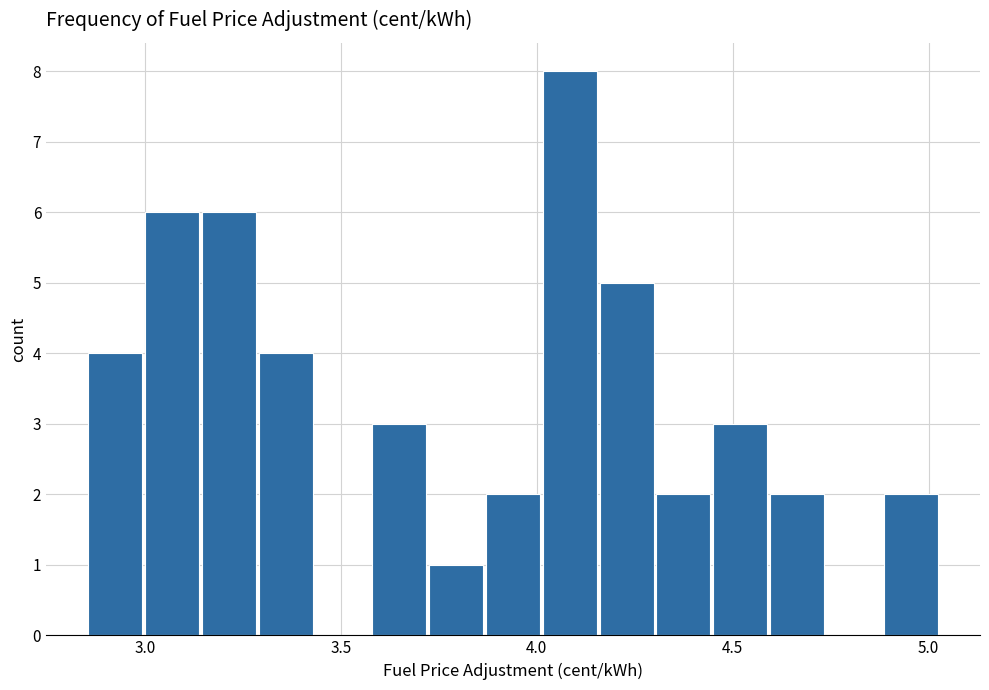

Around what value on the x-axis is the tallest bar? Give the approximate position of its centre, as read against the axis.

4.10